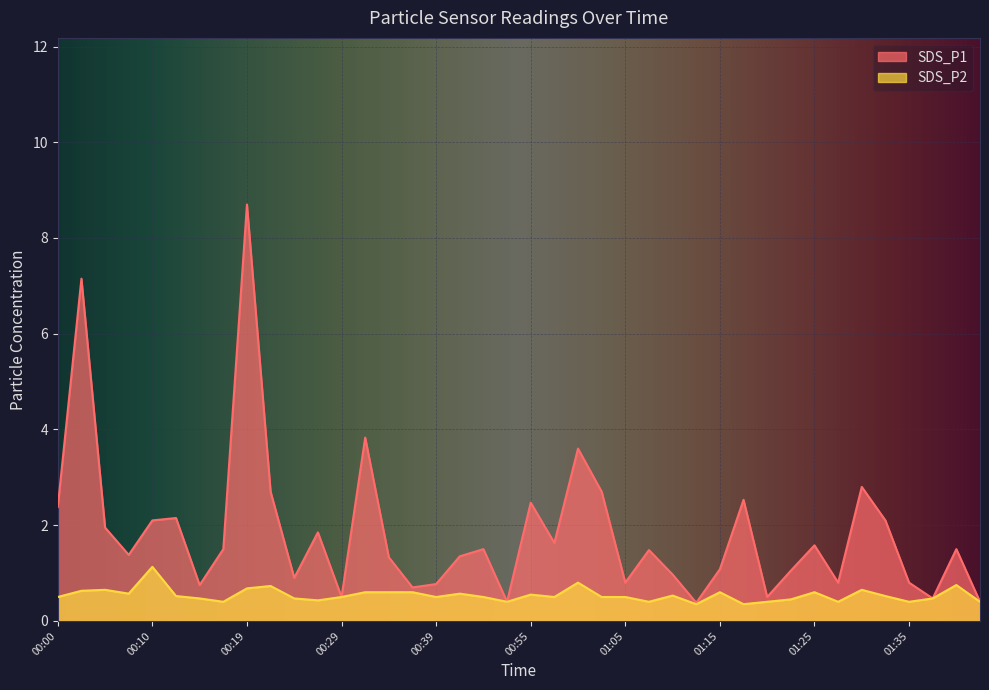

What is the sum of the SDS_P2 values at 00:07 and 00:05?

1.2